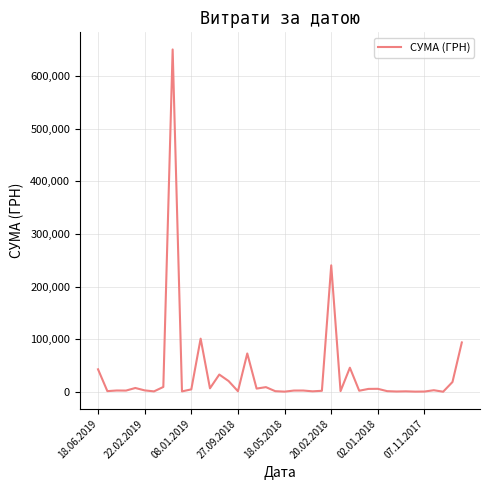

Is this an area chart (filled region under the line)?

No